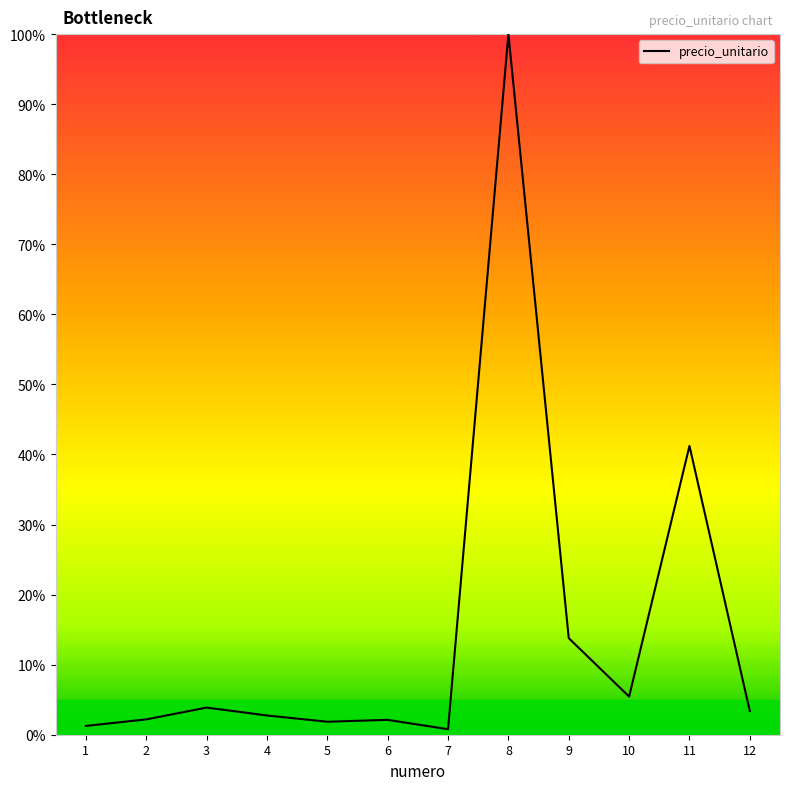

True or false: the data shows 2.1 at 6.

True